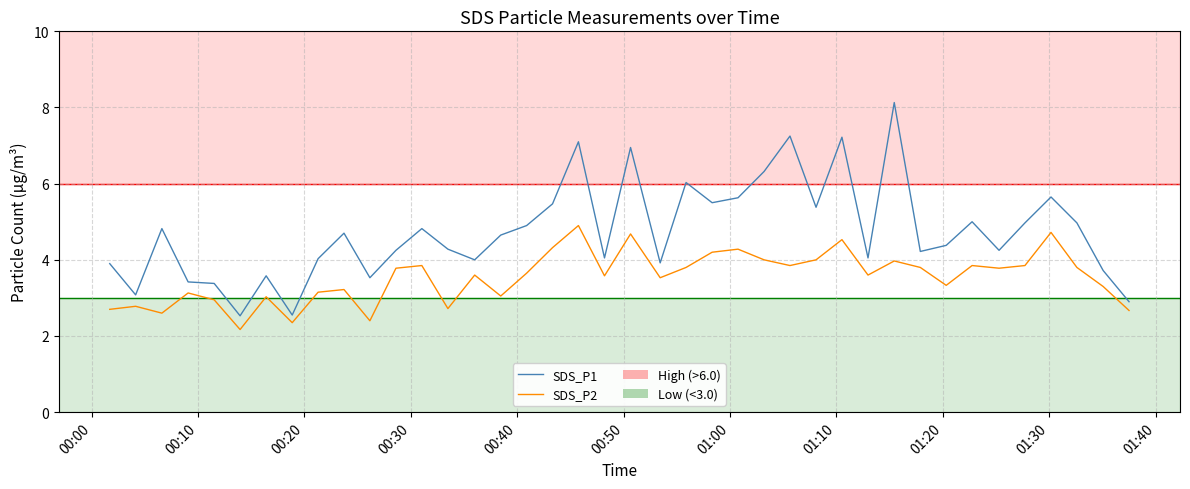

What is the smallest value displayed?

2.2